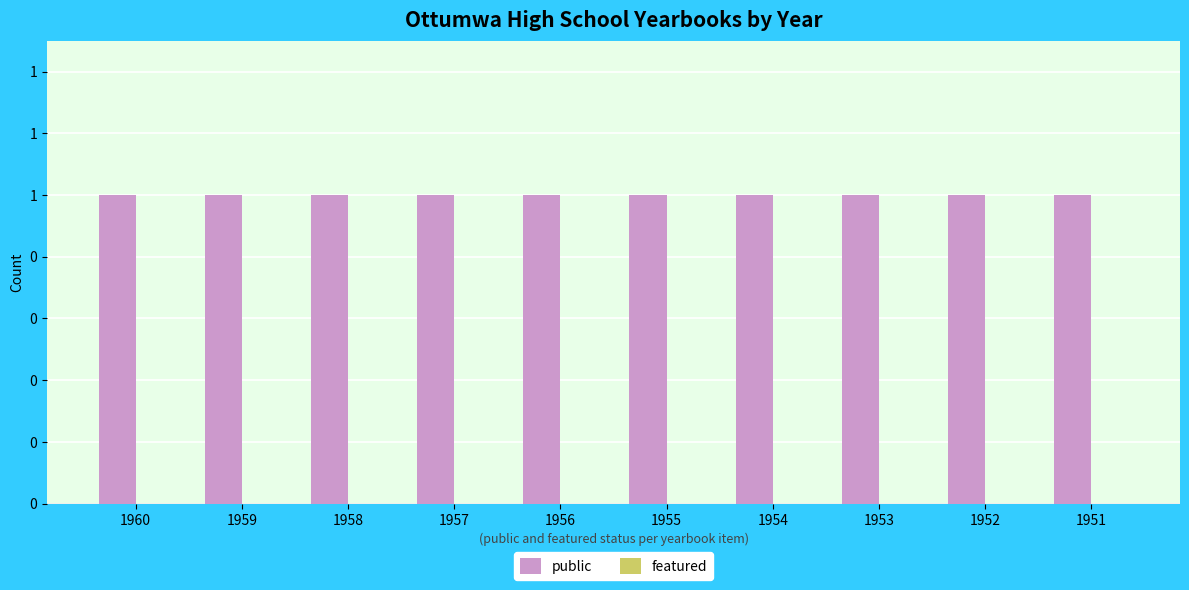

At which label is public closest to 1?

1960